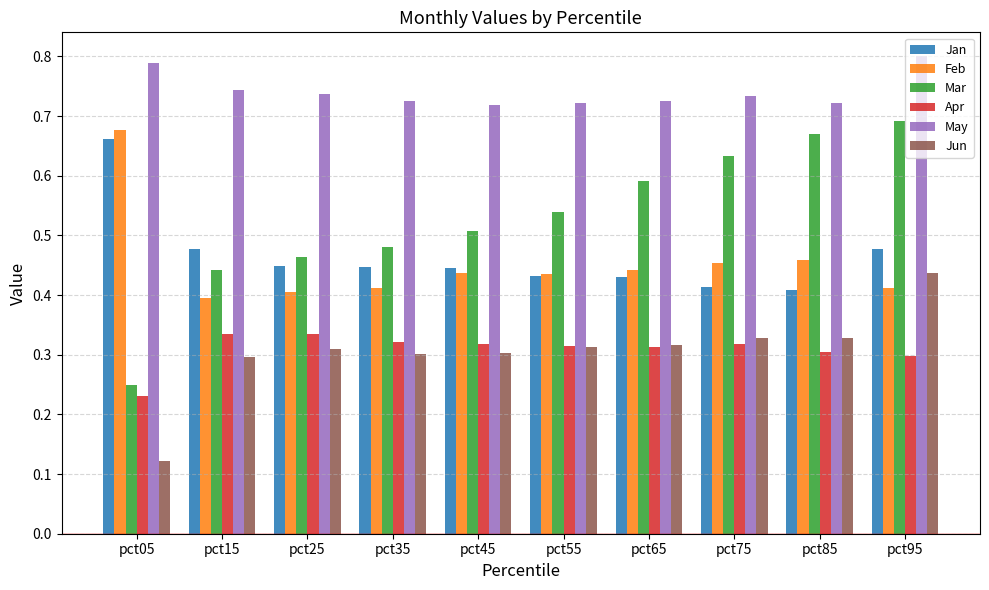

Count the number of categories in the chart.

10